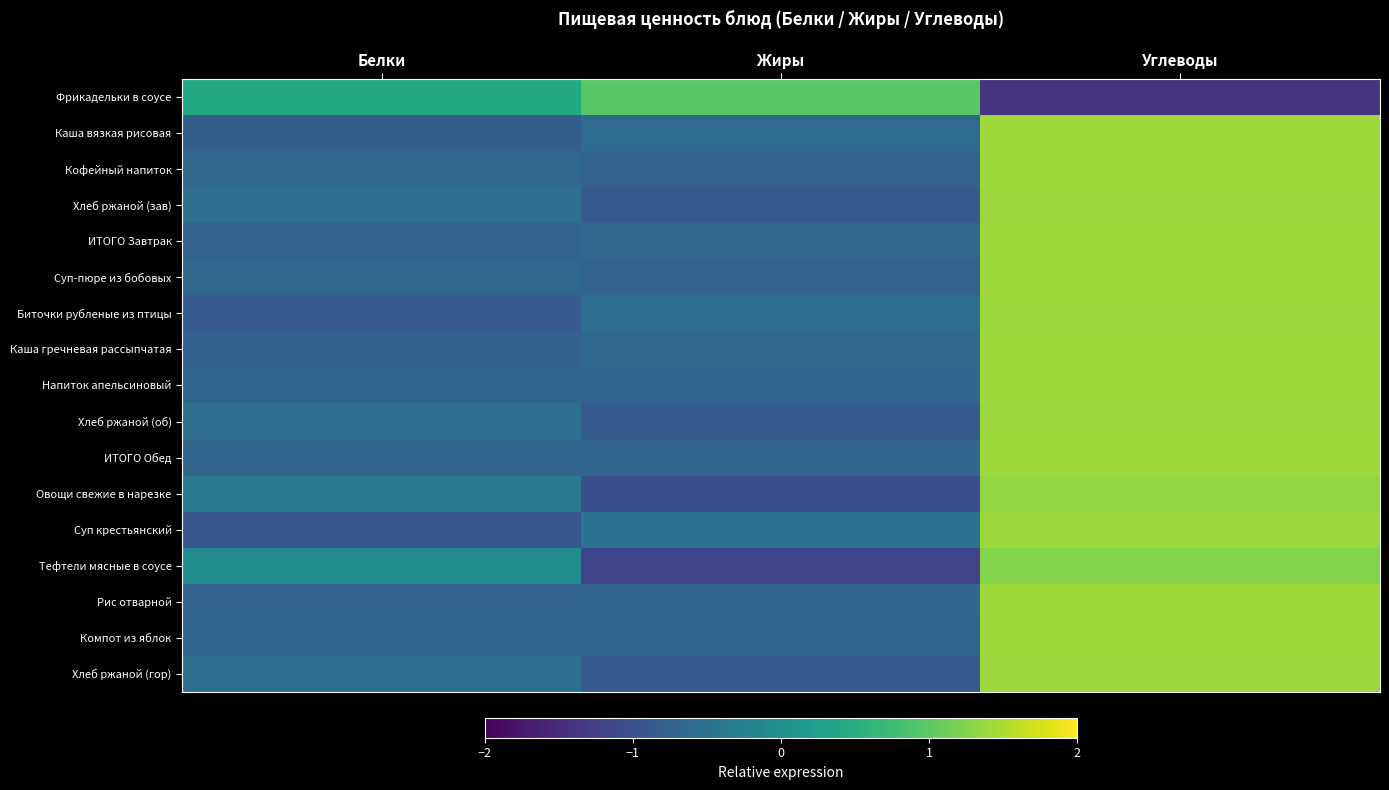

What is the difference between the highest and lowest values at Углеводы?

2.8